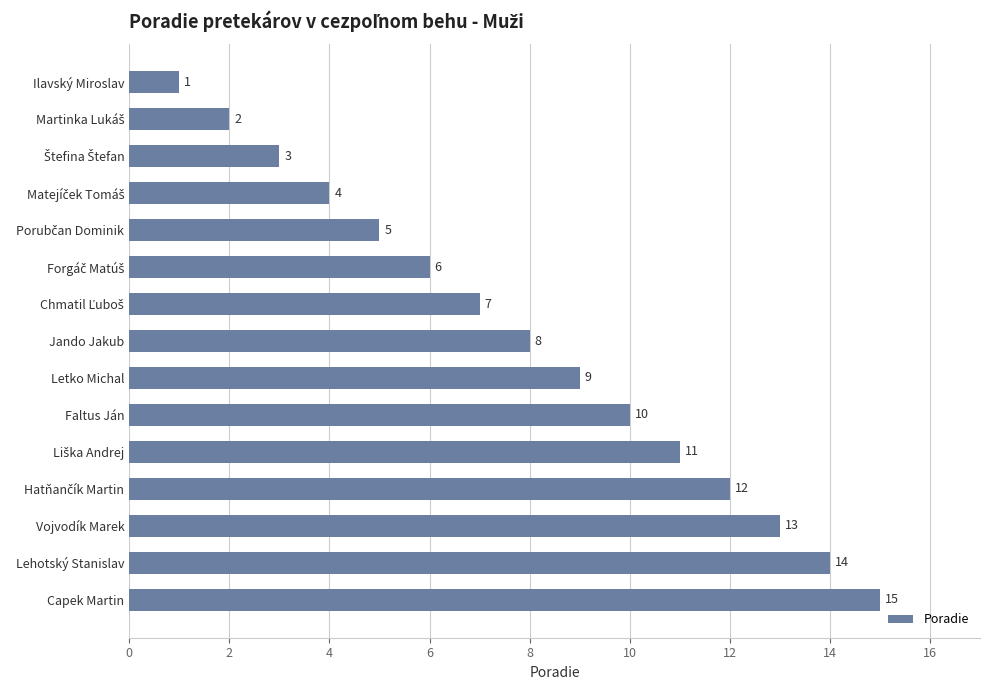

Does the chart contain stacked bars?

No